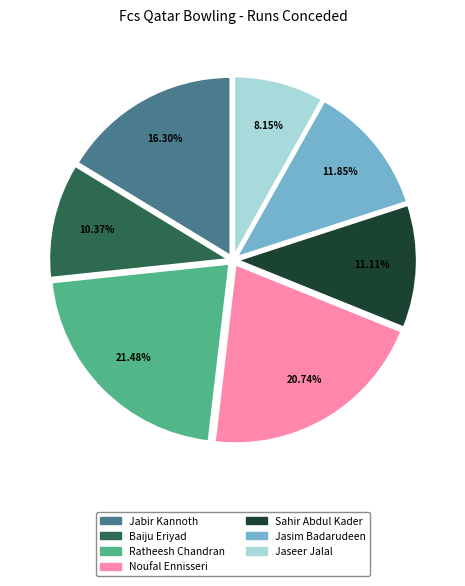

To the nearest percent, what percentage of the pie is Jaseer Jalal?

8%